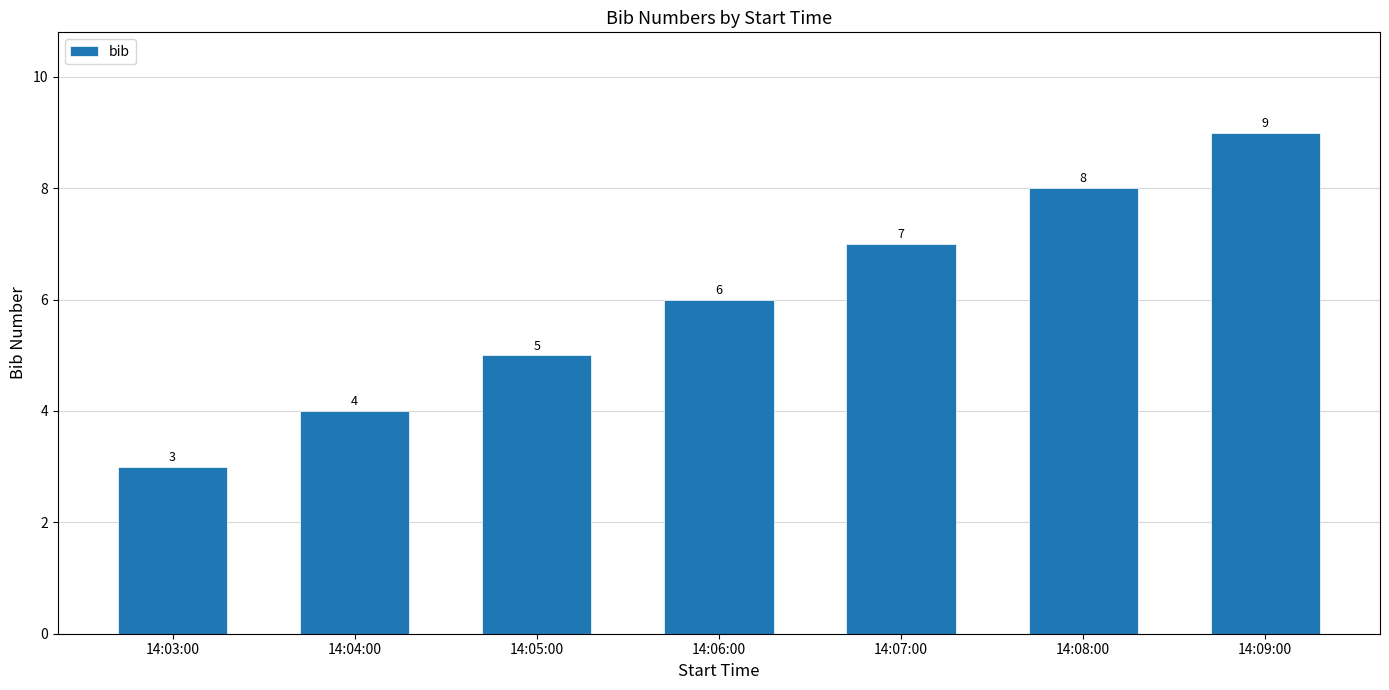

What is the label of the 6th bar from the right?

14:04:00